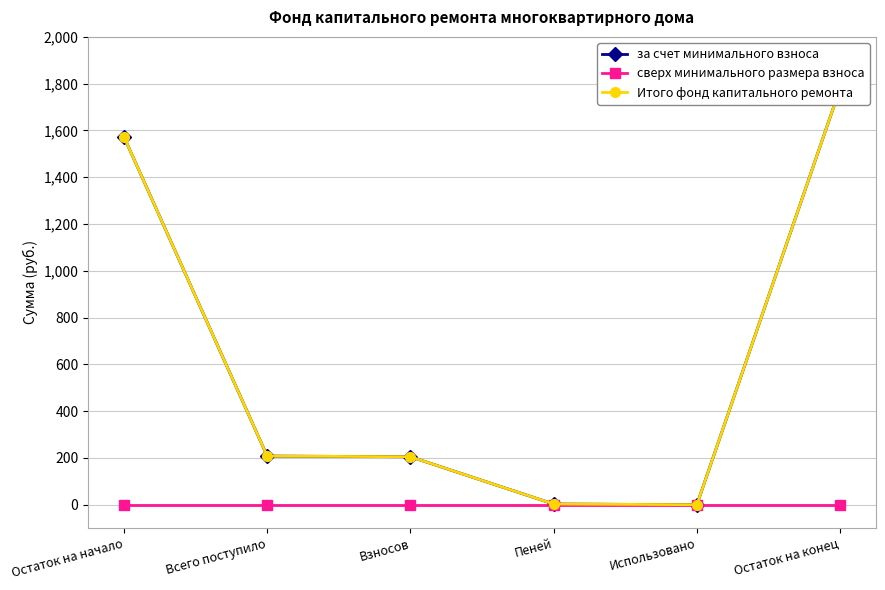

Which series has the widest spread of values?

за счет минимального взноса